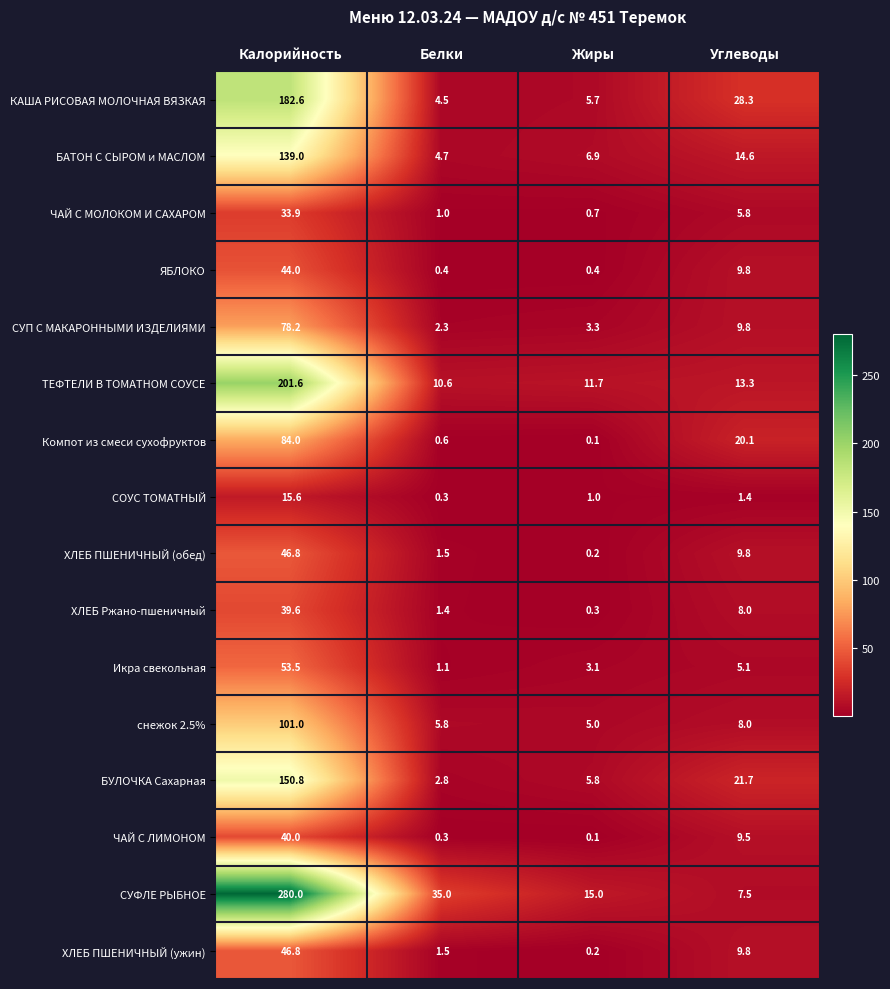

Is it true that ЯБЛОКО equals 14.6 at Углеводы?

False